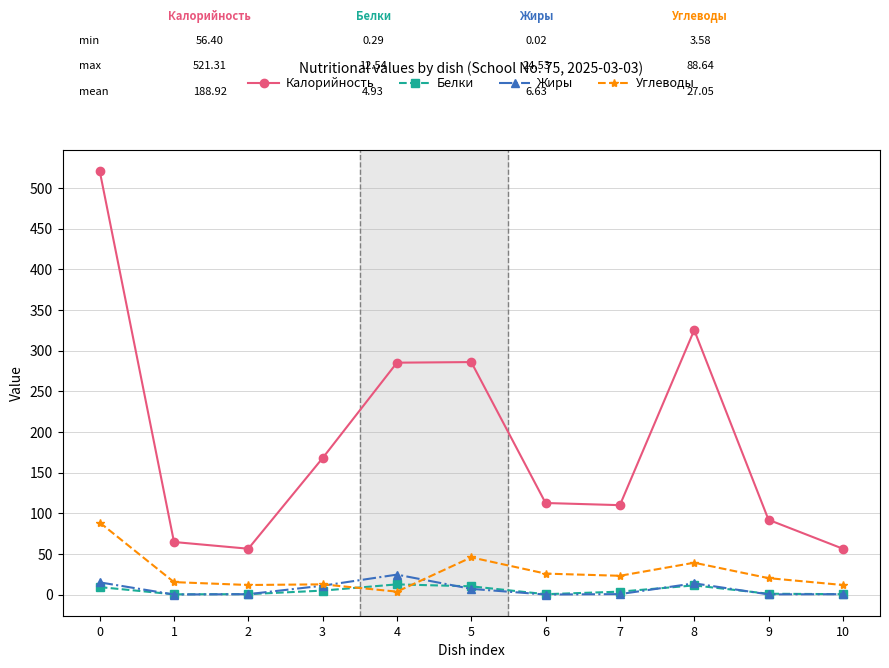

What is the highest value of the Калорийность series?

521.3